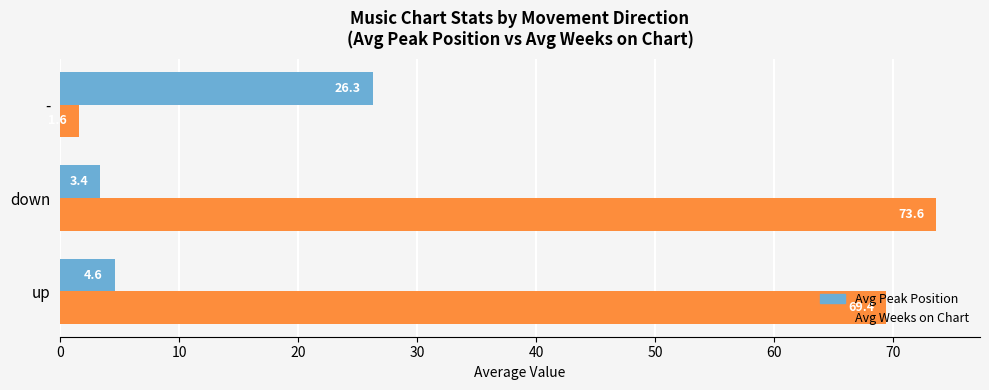

At which label is Avg Weeks on Chart closest to 37?

up